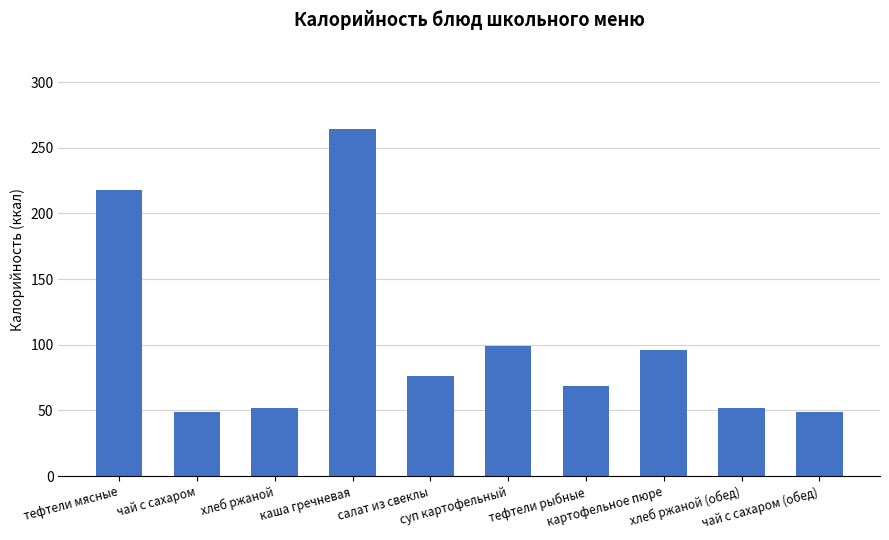

What is the value of the 7th bar from the left?

69